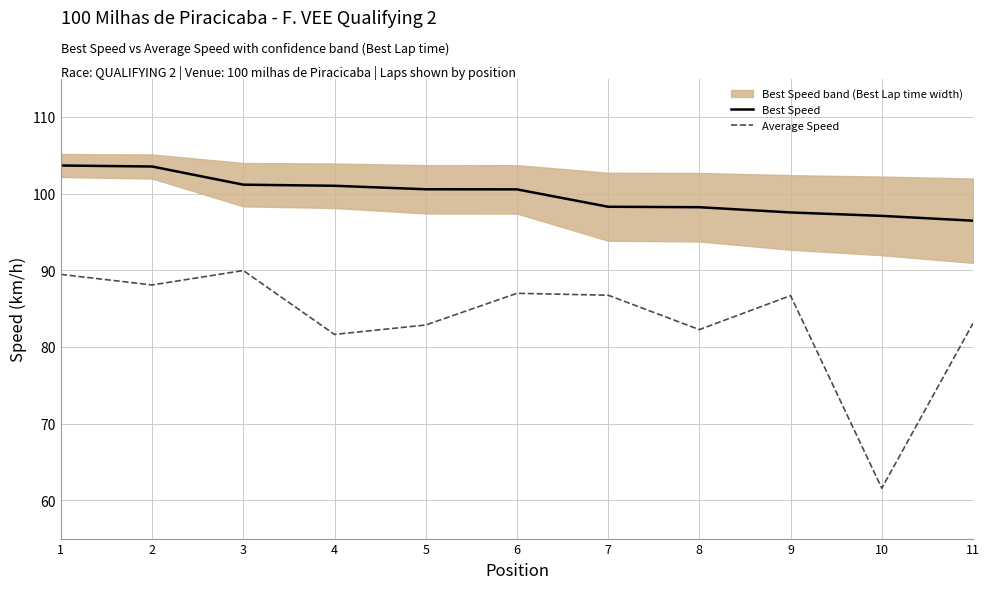

What is the value of the Best Speed point at the 4th from the left?

101.0